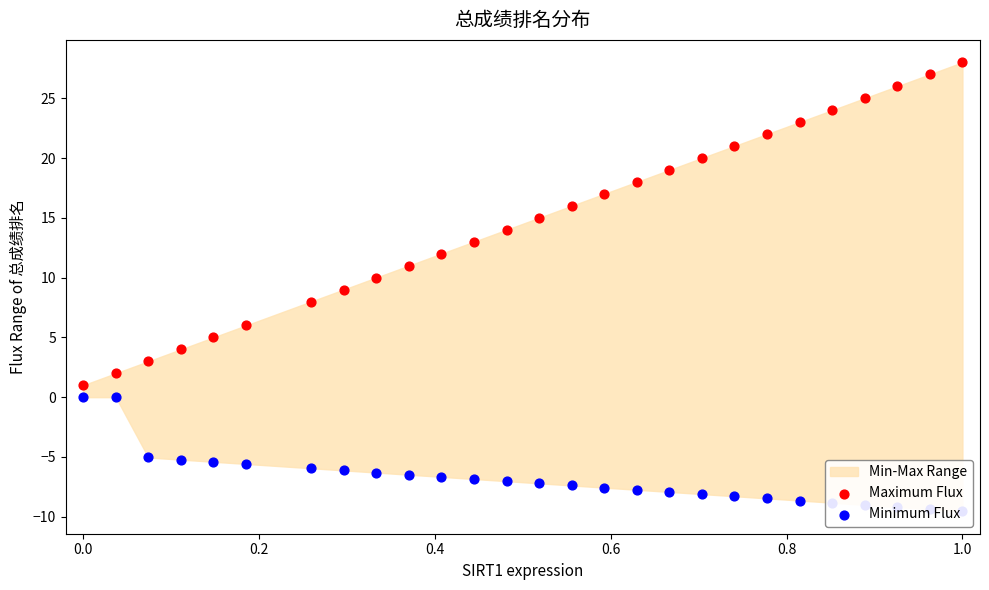

Which series reaches the maximum Y coordinate?

Maximum Flux